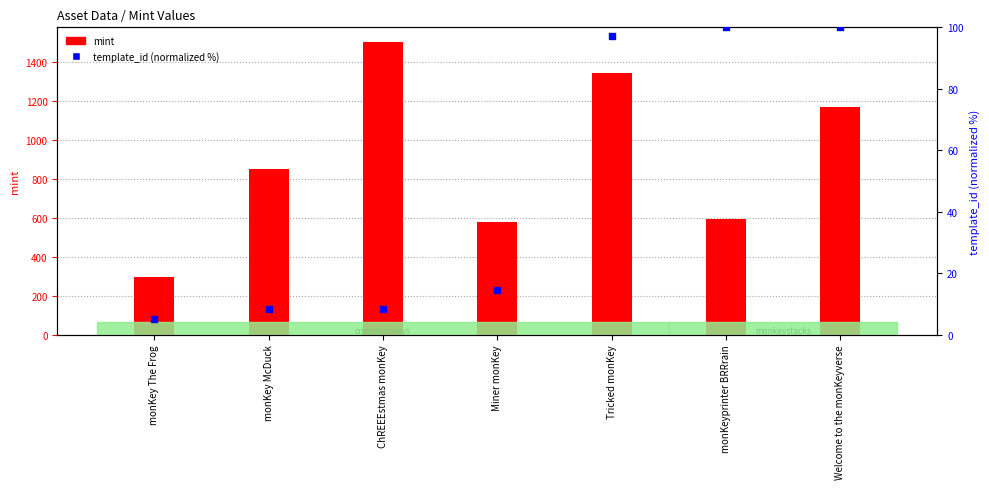

Which series has the largest Y range (max minus min)?

mint